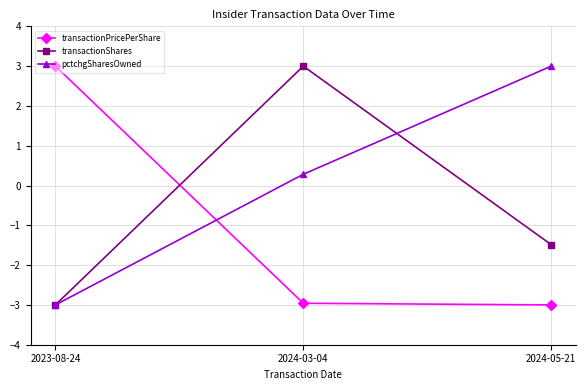

What are all the series names shown in the legend?

transactionPricePerShare, transactionShares, pctchgSharesOwned